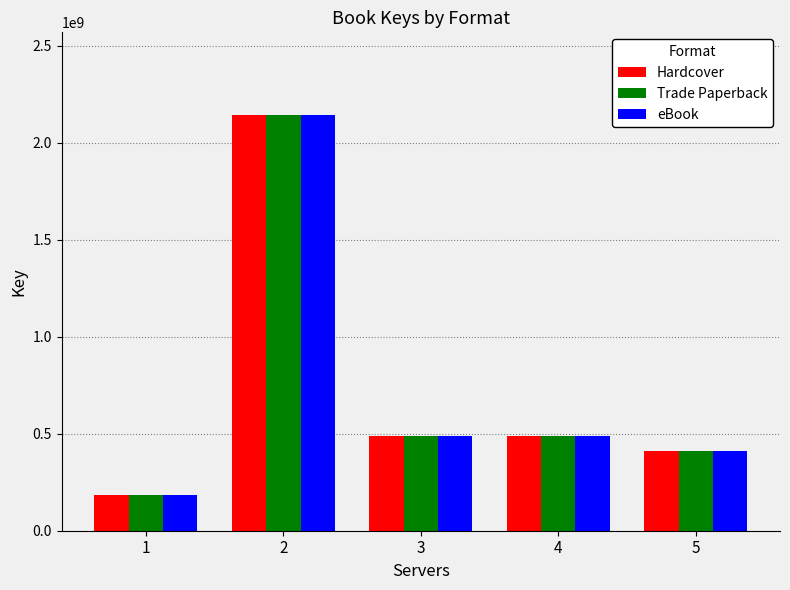

What is the difference between the maximum and second lowest values in the Hardcover series?

1730598582